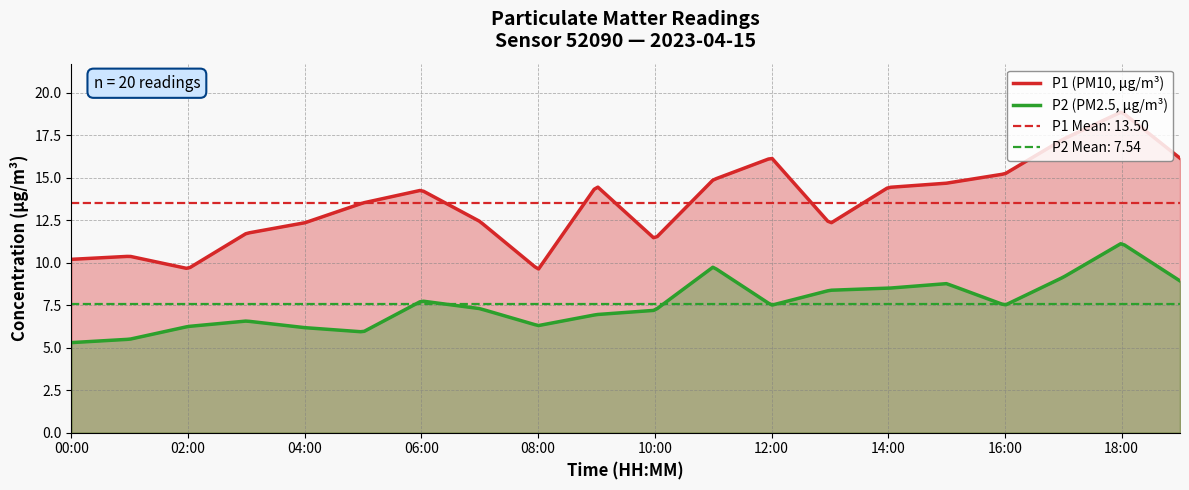

Where is P1 nearest to the value 14?

06:00